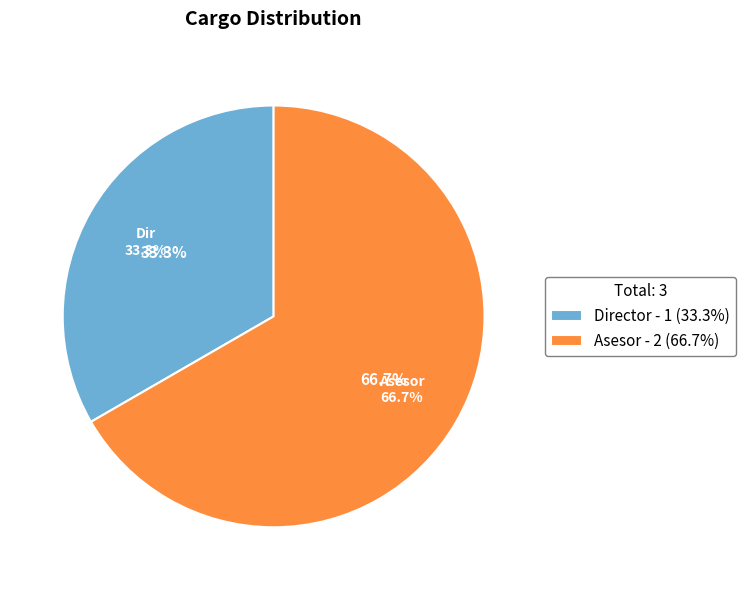

To the nearest percent, what percentage of the pie is Director?

33%